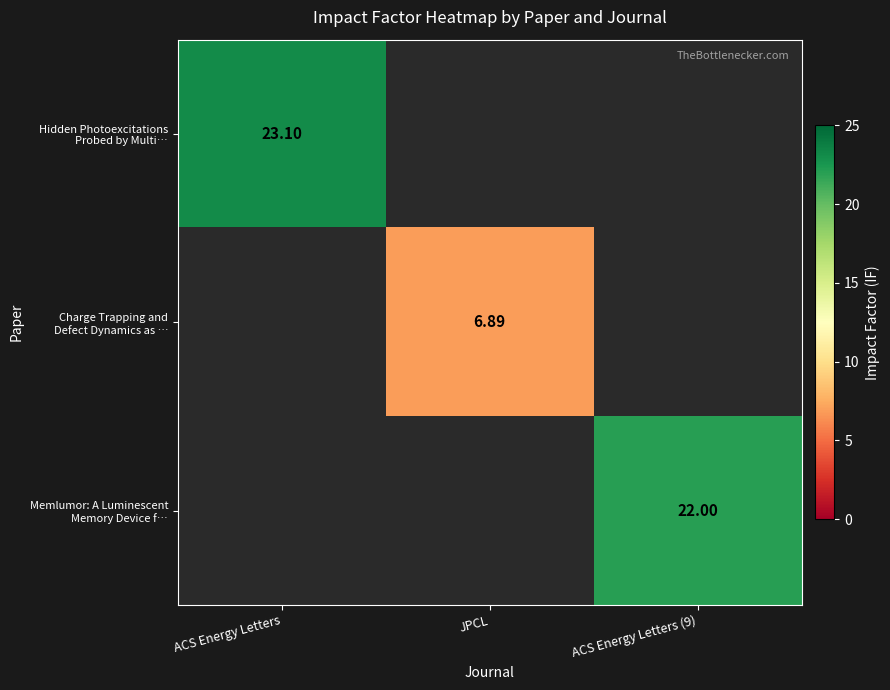

Which series has the largest total across all categories?

Hidden Photoexcitations Probed by Multi…